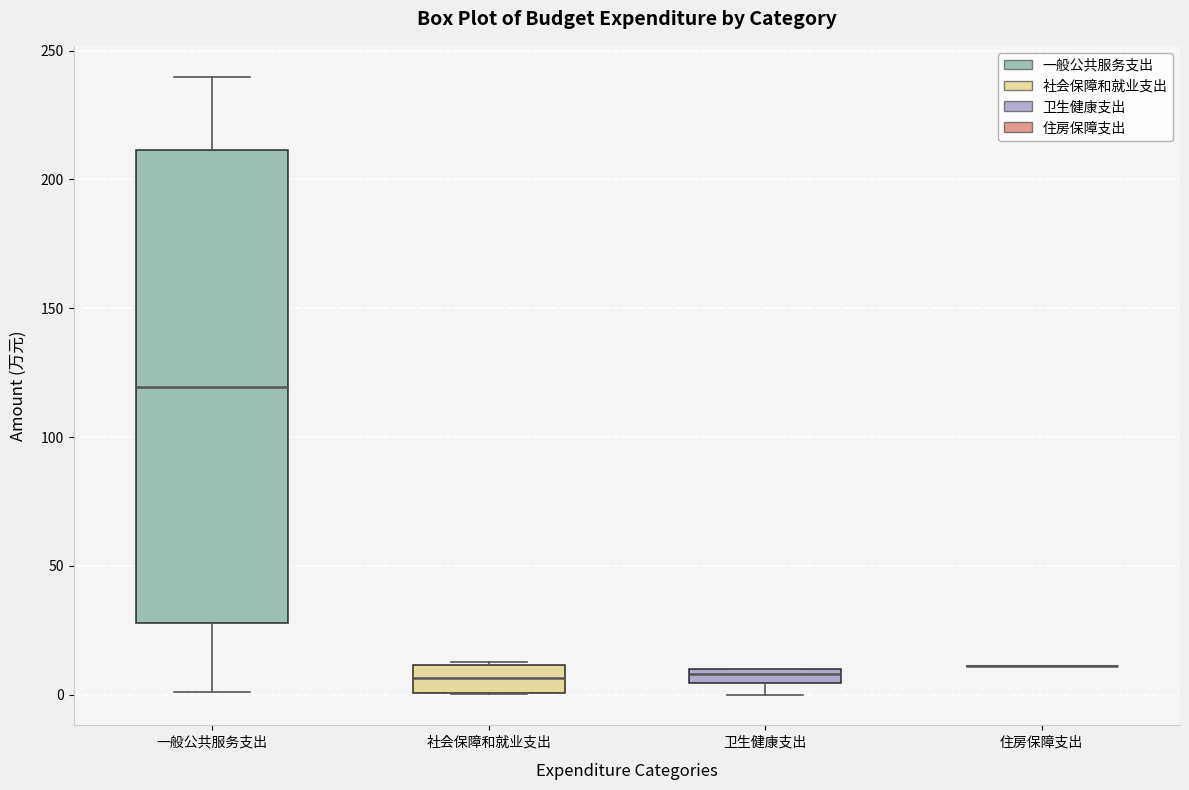

Where is the upper edge of the box for 社会保障和就业支出 on the y-axis? The values are not printed on the chart, so give them approximately, as read against the axis.

10